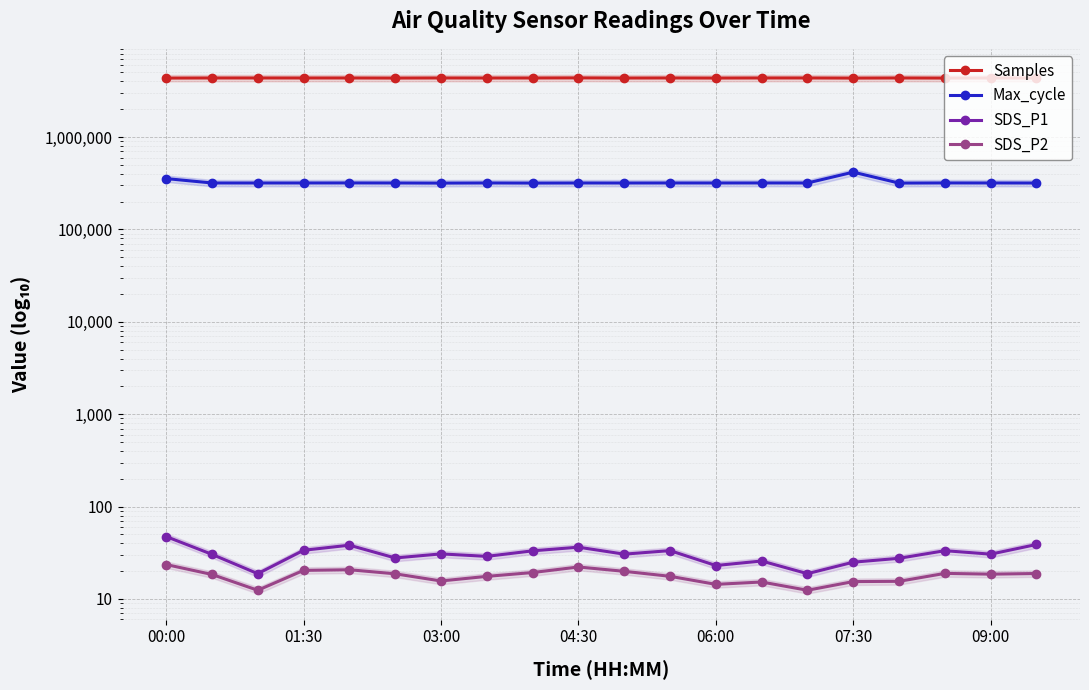

At which category is the sum across all series the highest?

07:30